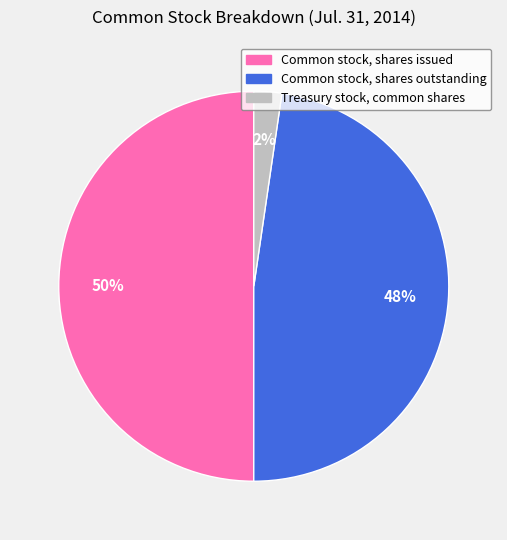

To the nearest percent, what is the combined percentage of Common stock, shares issued and Common stock, shares outstanding?

98%